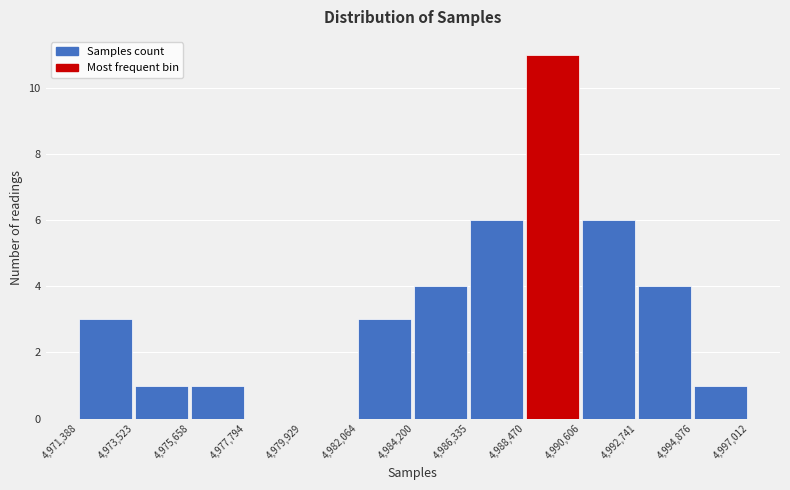

Which range on the x-axis has the tallest bar?

4,988,470 to 4,990,606